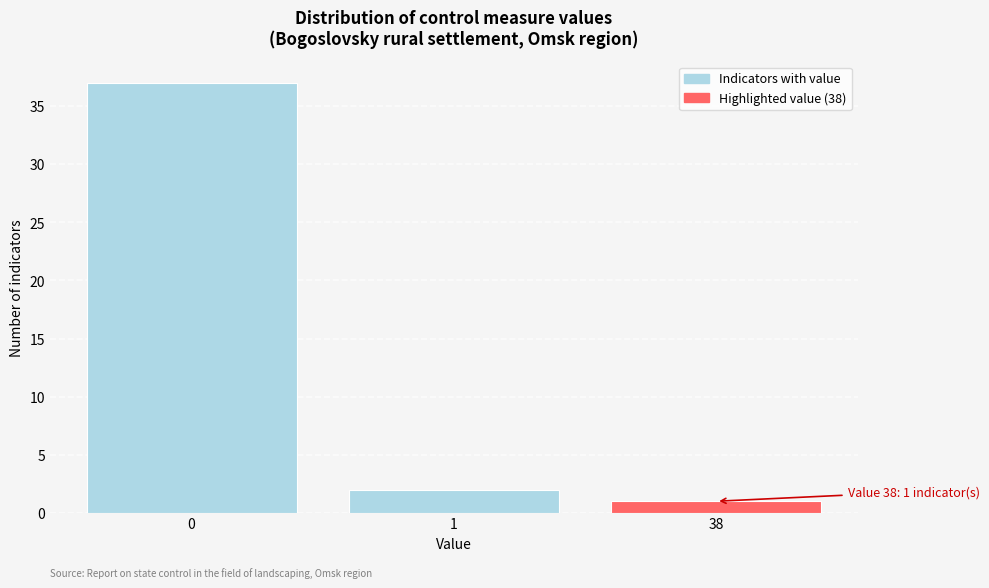

Reading left to right, what are all the values shown in this chart?

0=37	1=2	38=1